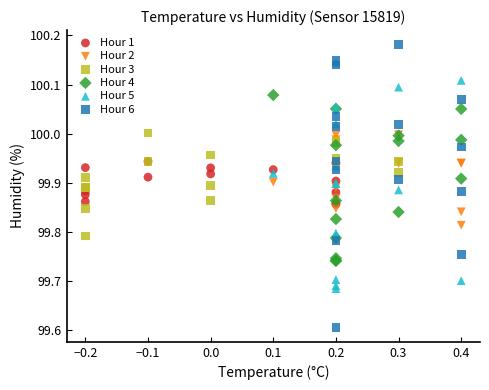

Which series reaches the maximum Y coordinate?

Hour 6